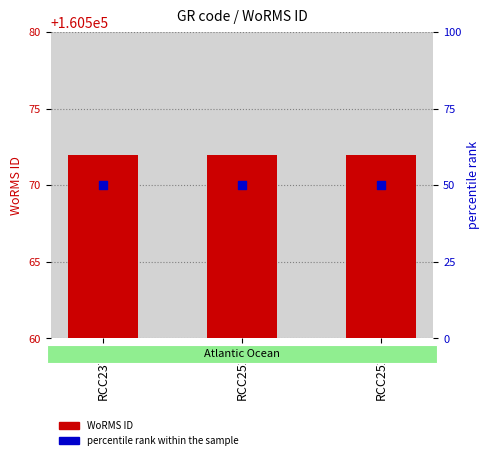

At how many categories does at least one series exceed 24521?

3